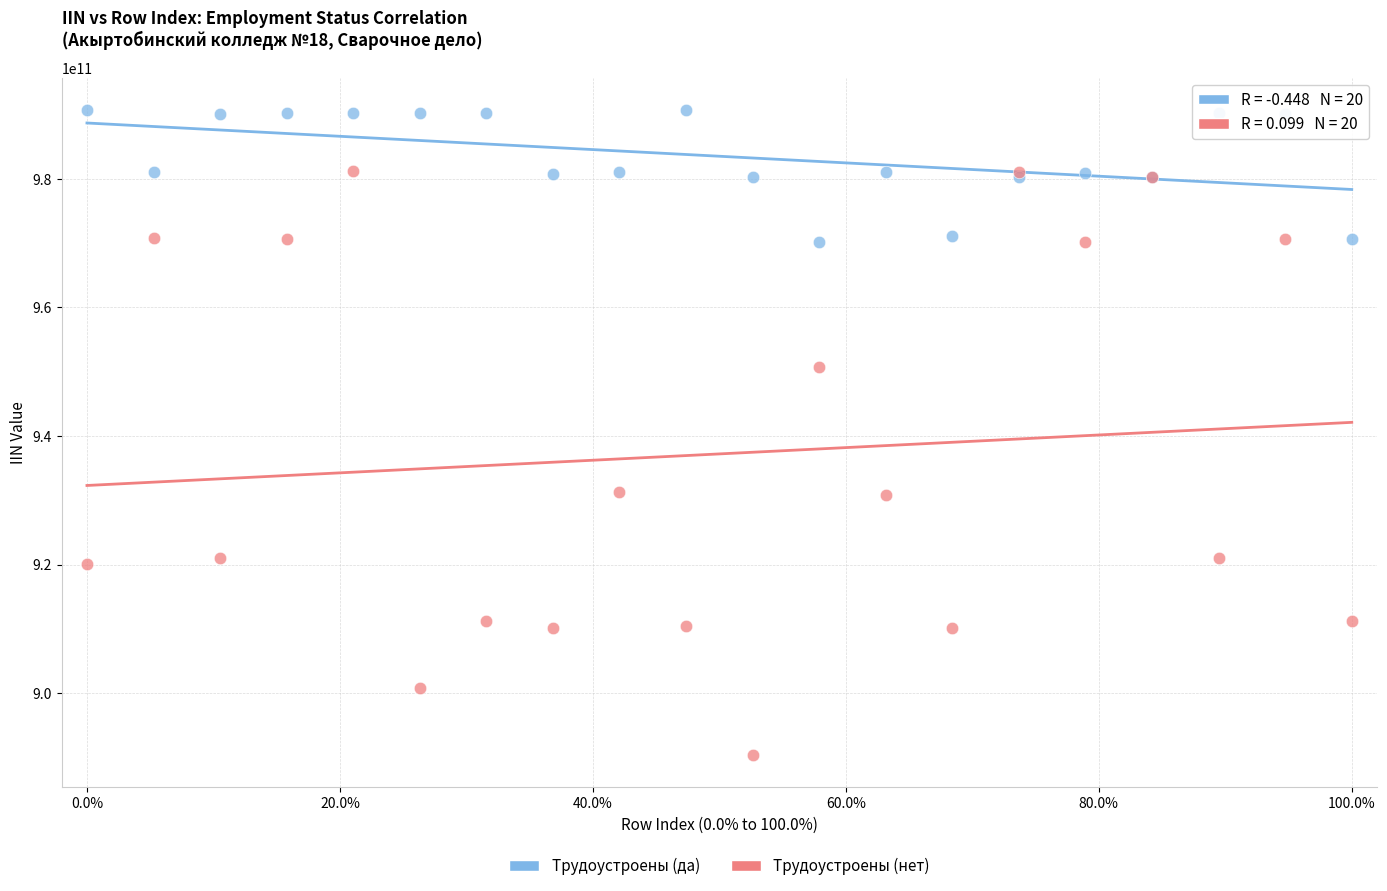

Which series contains the lowest Y value?

Трудоустроены (нет)